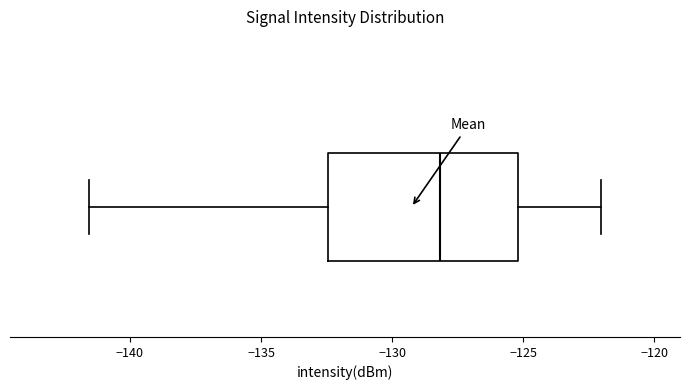

Transcribe this box plot: give where the median line is, the range the box spans, and where the two whiskers end, as read against the x-axis. The values are not printed on the chart, so give them approximately, as read against the axis.

median -128.0, box -132.5 to -125.0, whiskers -141.5 to -122.0